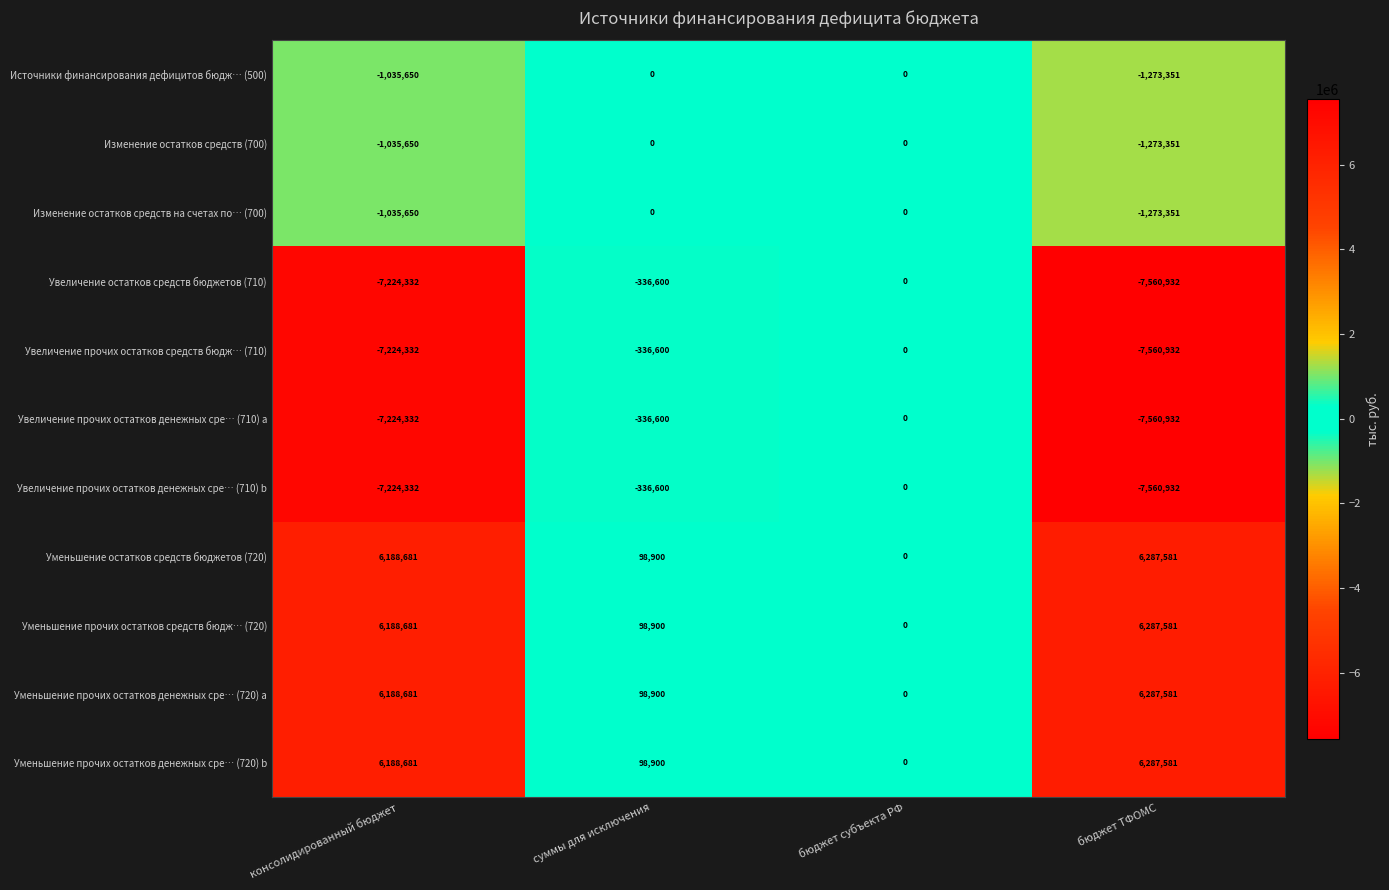

True or false: Уменьшение прочих остатков средств бюдж… (720) has a value of 8386982 at бюджет ТФОМС.

False